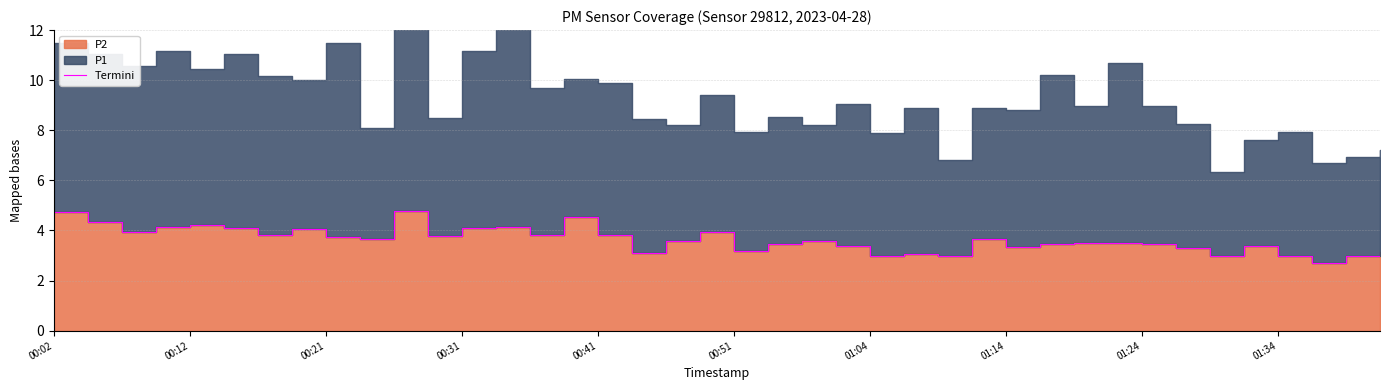

How many lines are shown in the chart?

1